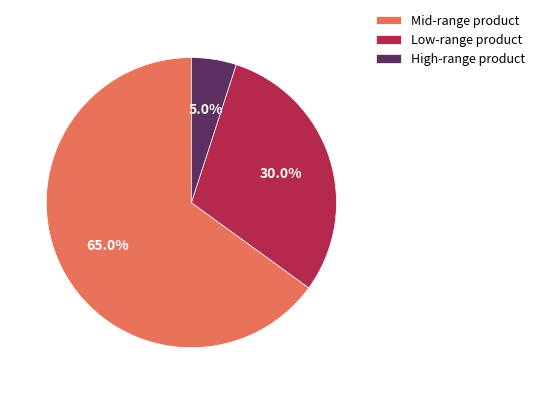

How many segments does this pie chart have?

3